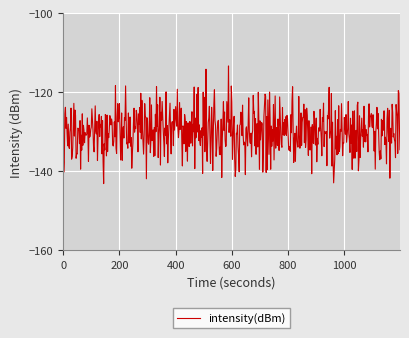

What is the difference between the maximum and minimum values?

29.8